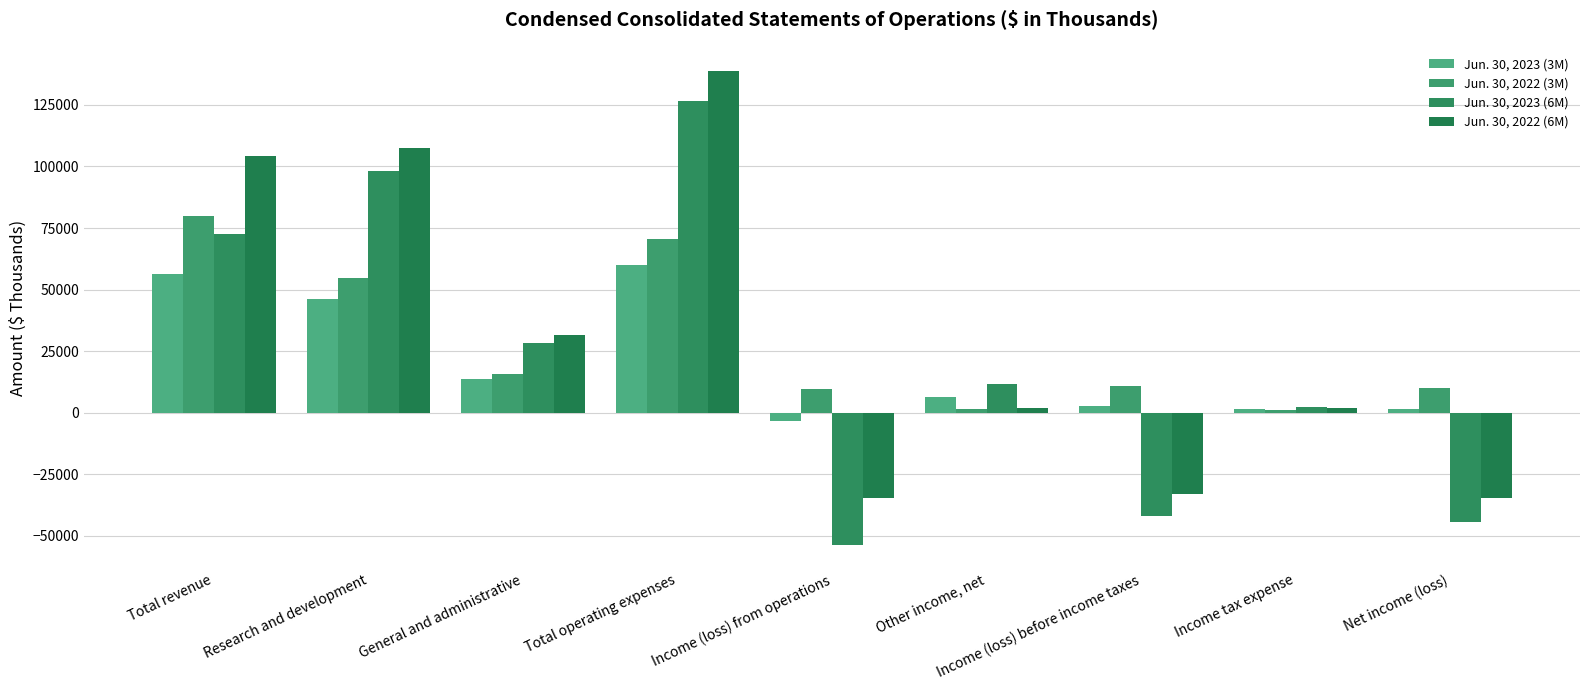

What is the value of the Jun. 30, 2022 (3M) bar at the 3rd from the left?

15842